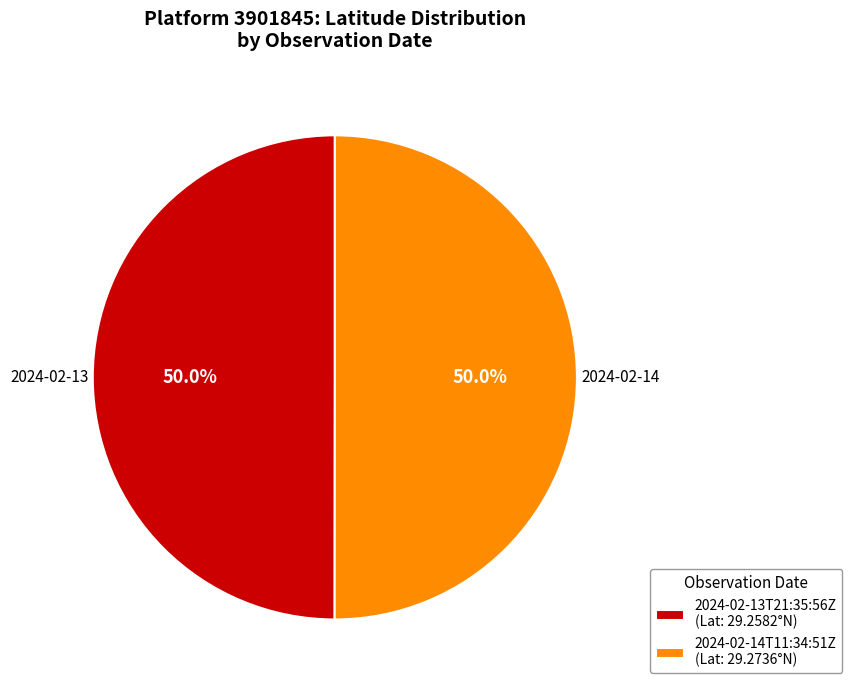

To the nearest percent, what is the combined percentage of 2024-02-14T11:34:51Z and 2024-02-13T21:35:56Z?

100%